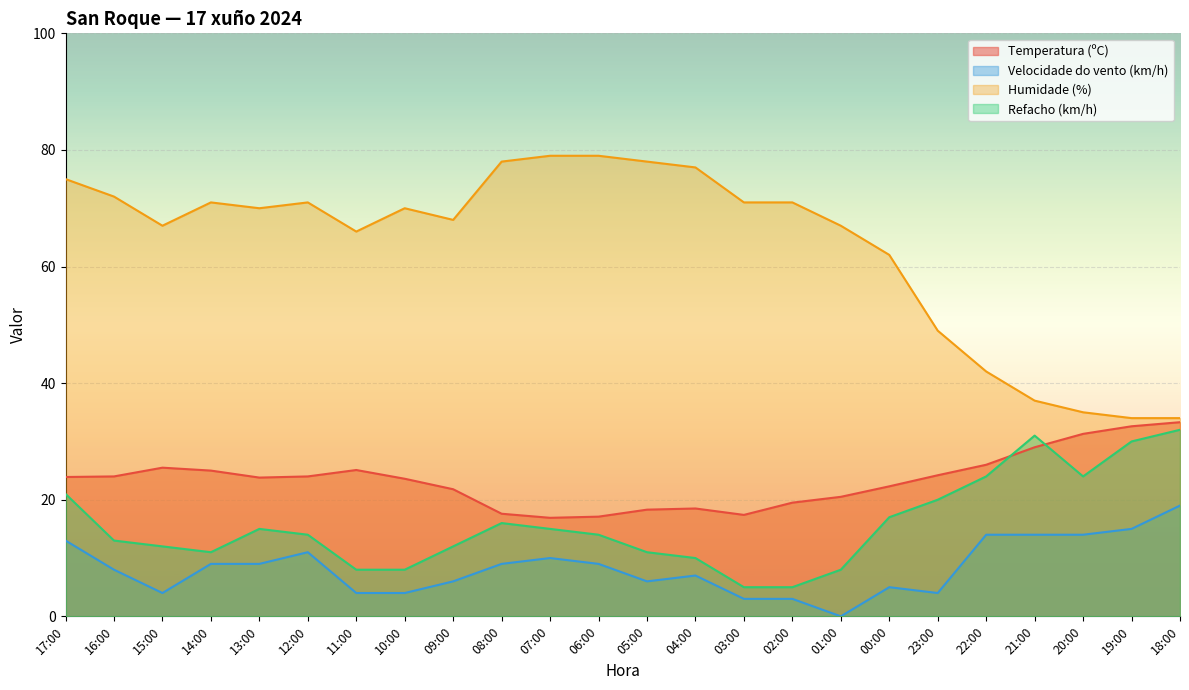

True or false: Humidade (%) and Velocidade do vento (km/h) intersect in this chart.

False